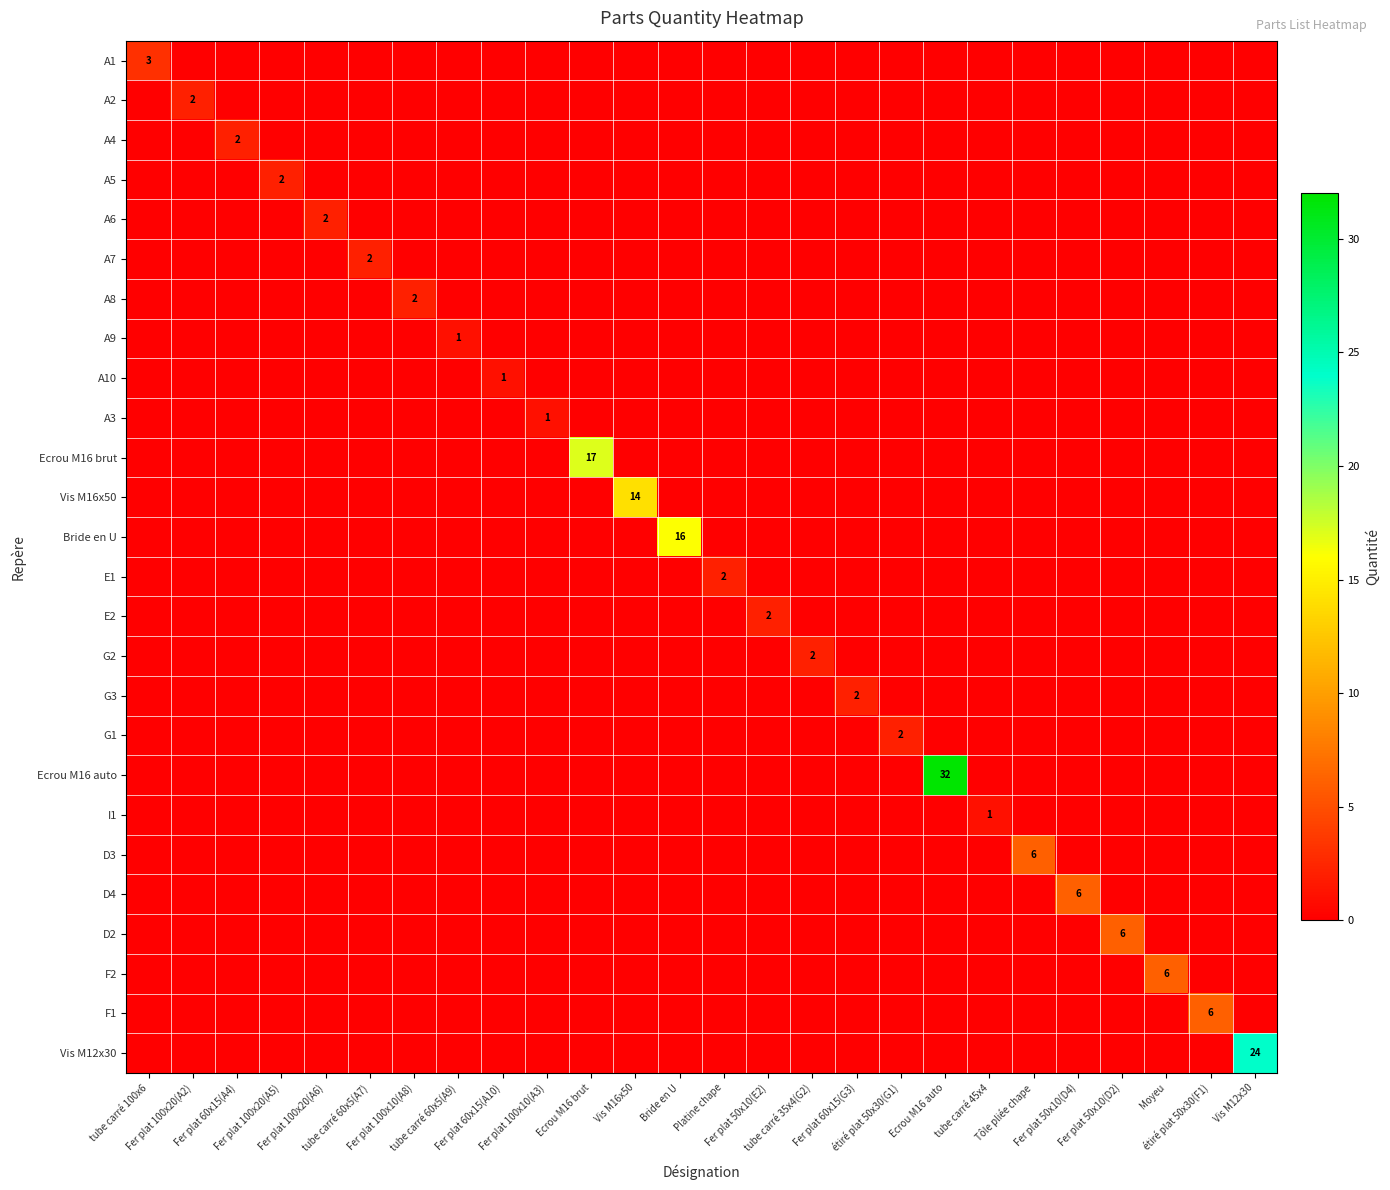

List the series in order of their peak value, highest first.

Ecrou M16 auto, Vis M12x30, Ecrou M16 brut, Bride en U, Vis M16x50, D3, D4, D2, F2, F1, A1, A2, A4, A5, A6, A7, A8, E1, E2, G2, G3, G1, A9, A10, A3, I1